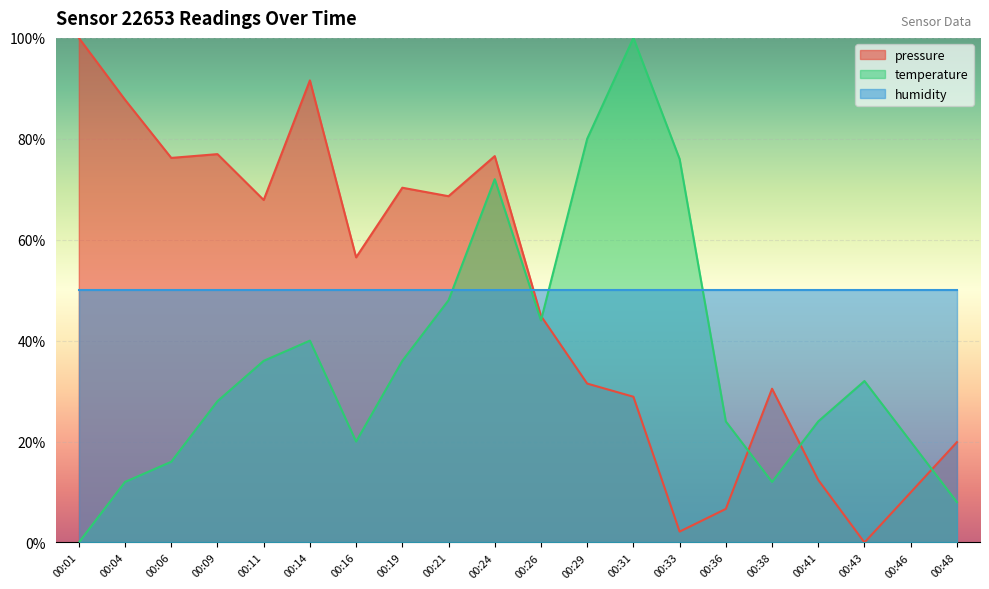

Between 00:21 and 00:06, which is larger?

00:06